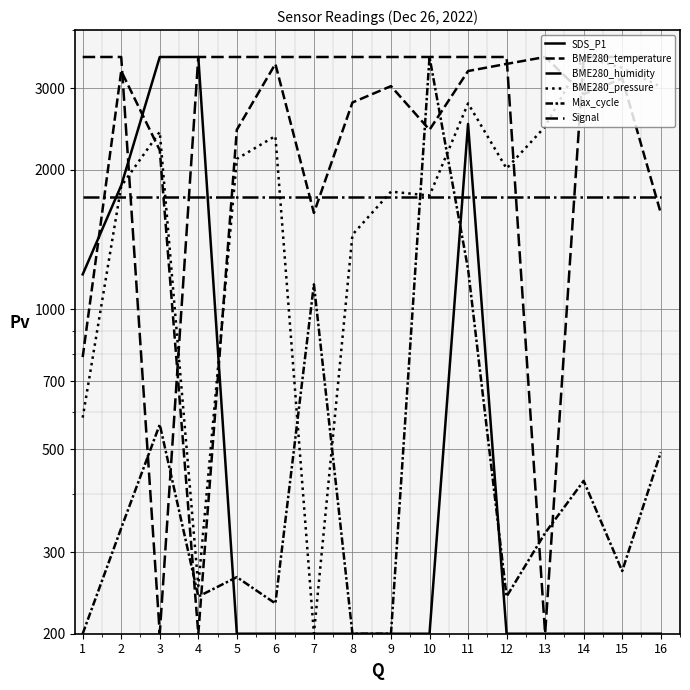

After their last crossing, which series has the higher values: BME280_temperature or SDS_P1?

BME280_temperature